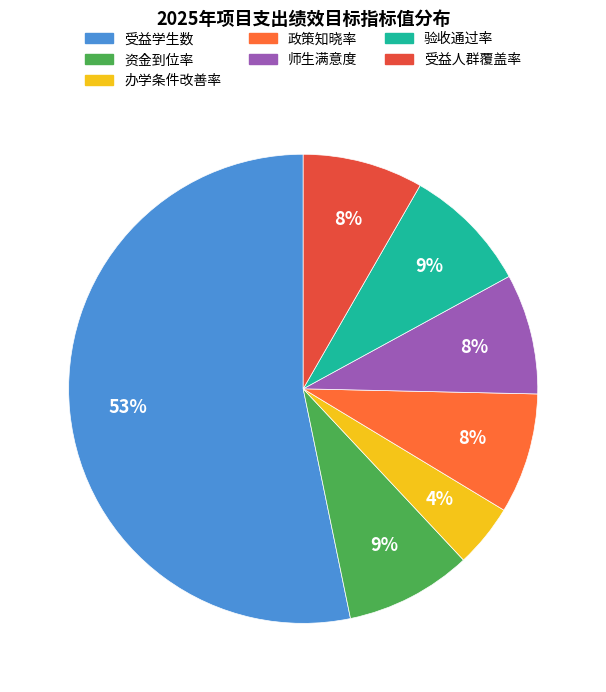

The 受益学生数 slice represents 53% of the pie. True or false?

True